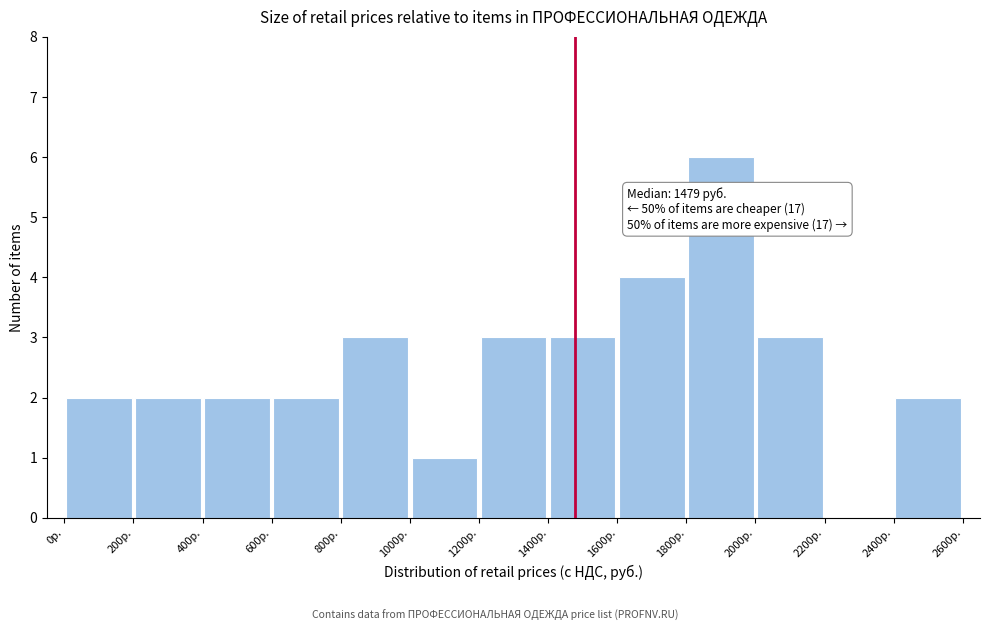

Over which range of the x-axis is the bar tallest?

1800 to 2000